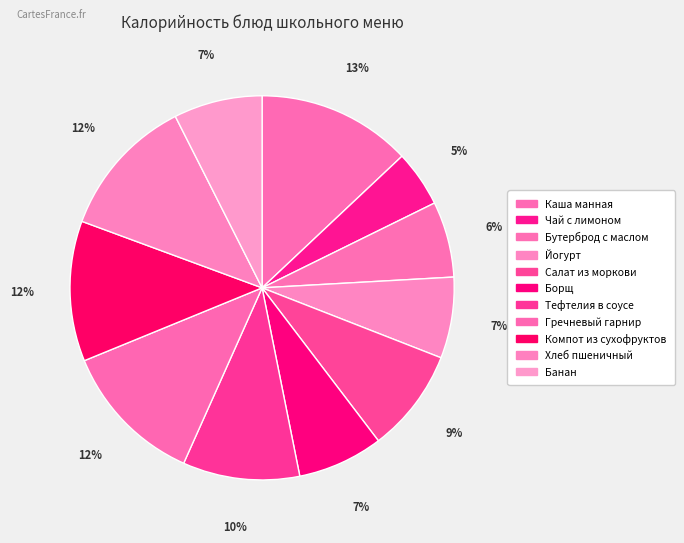

How many slices are in this pie chart?

11